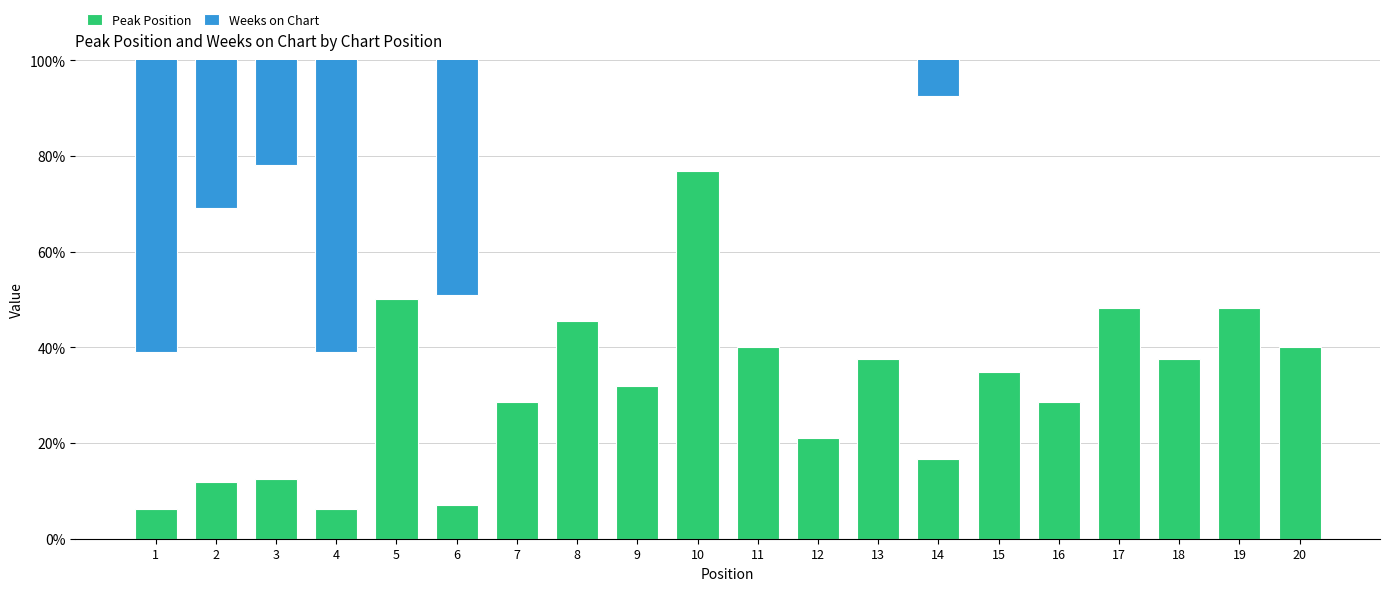

How many values in the Peak Position series exceed 34?

10